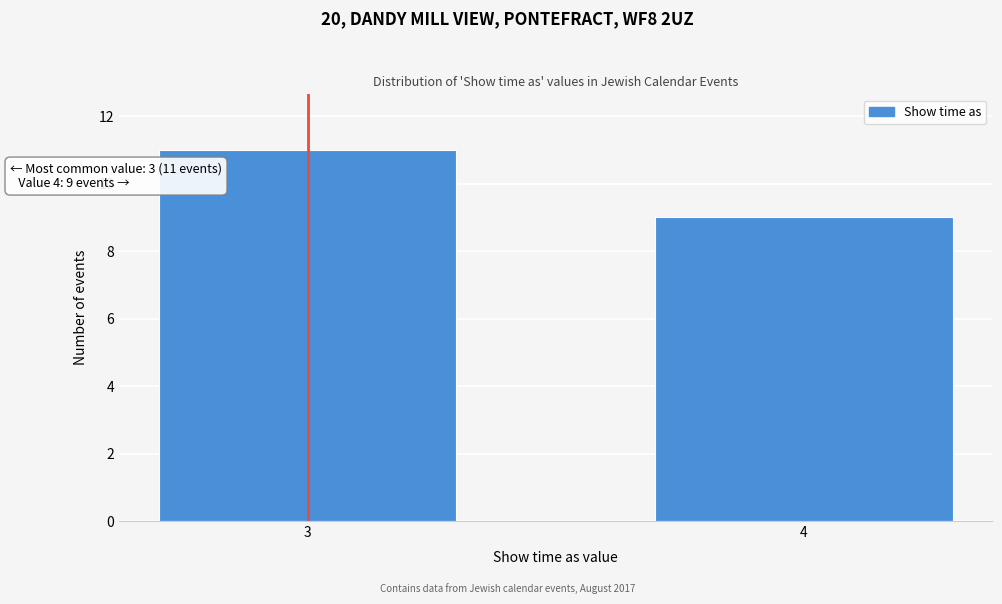

Reading left to right, transcribe all the data shown in this chart.

11	9